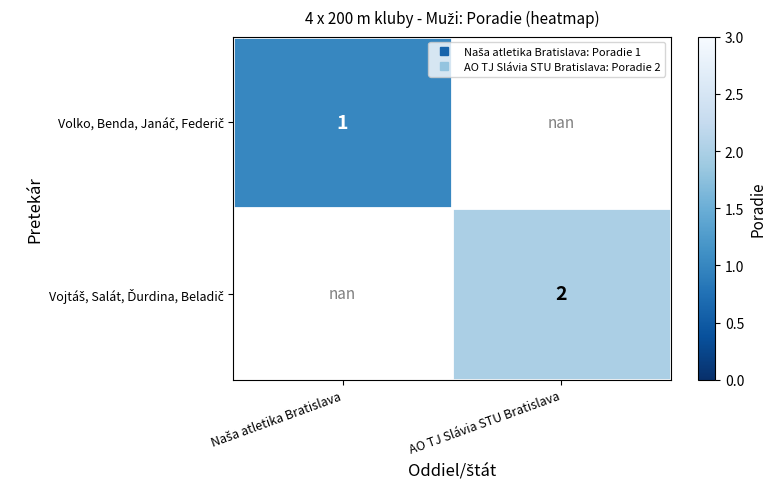

List the series in order of their peak value, lowest first.

Volko, Benda, Janáč, Federič, Vojtáš, Salát, Ďurdina, Beladič